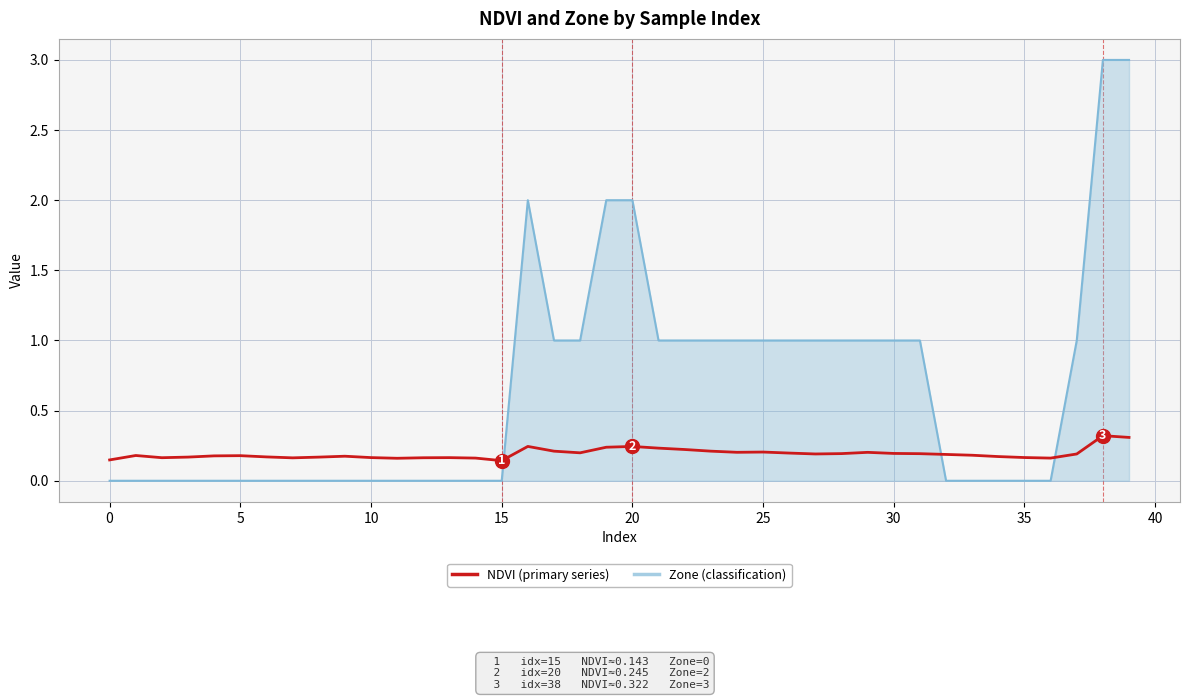

What is the maximum value shown in the chart?

3.0